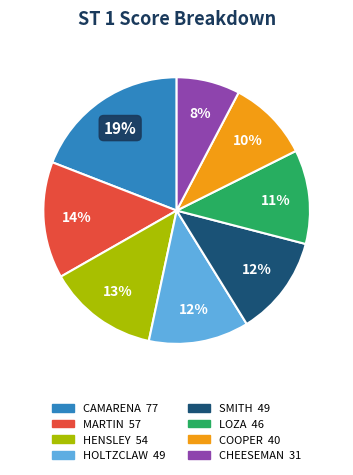

The HOLTZCLAW slice represents 12% of the pie. True or false?

True